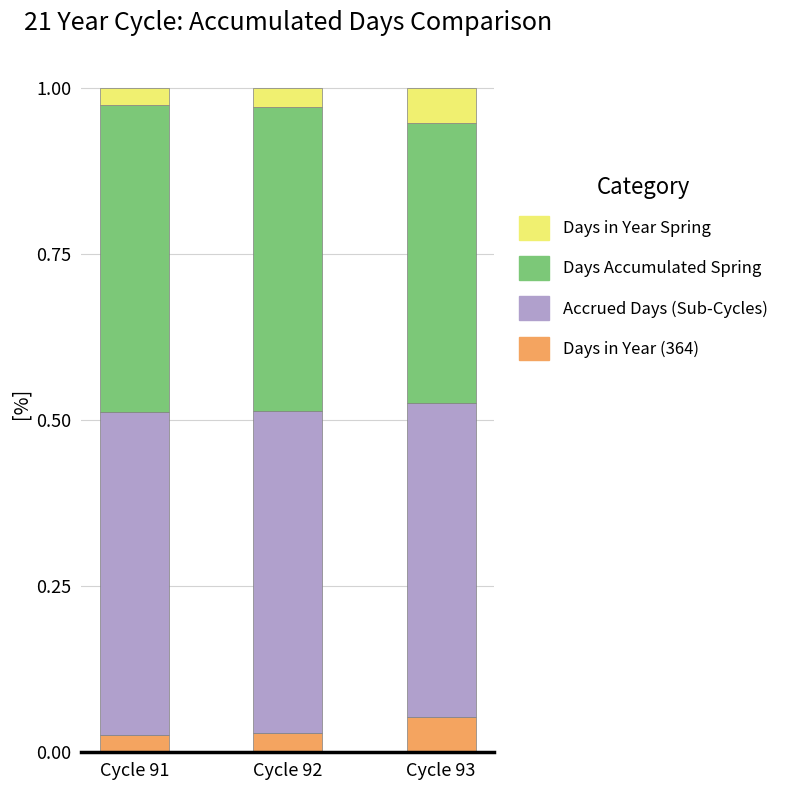

Does the chart contain stacked bars?

Yes